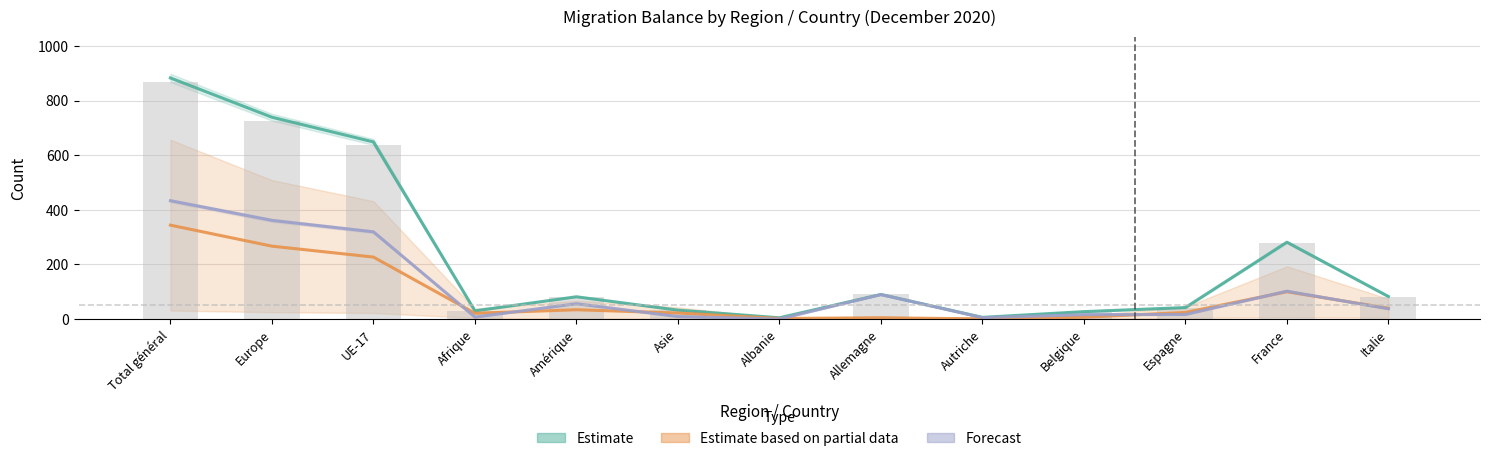

What is the difference between the Estimate values at Allemagne and Autriche?

84.0